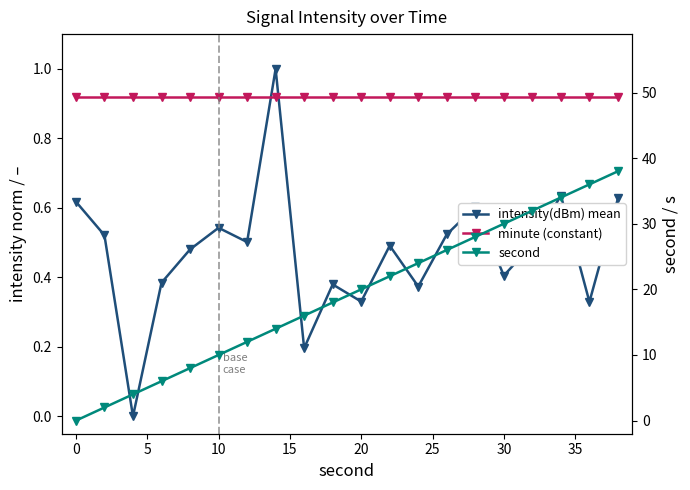

Between 20 and 16, which series saw the biggest shift?

second